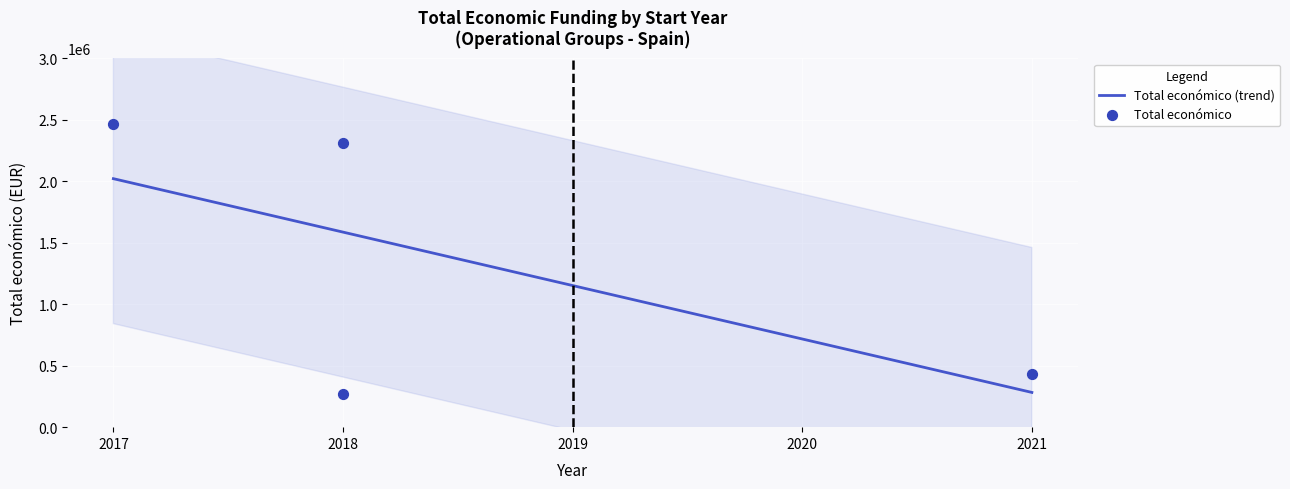

Approximately how many times larger is the value at 2018 compared to 2017?

0.1